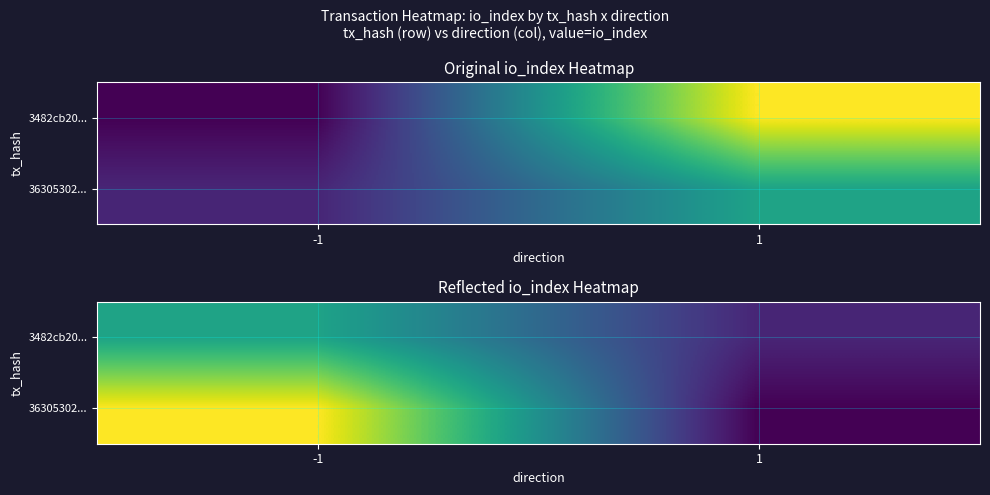

True or false: 36305302... has a value of 18 at -1.

True